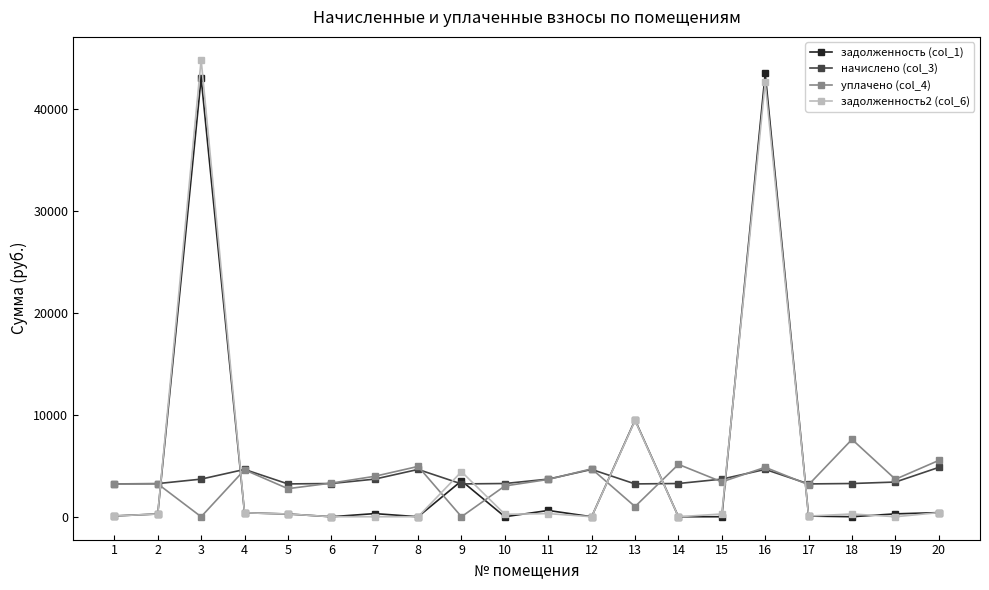

What is the average value of the задолженность2 (col_6) series?

5196.1